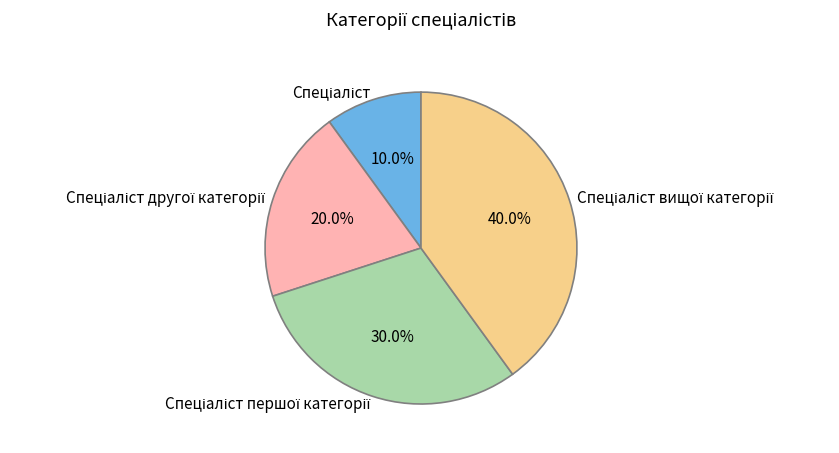

Does any single category account for the majority?

No